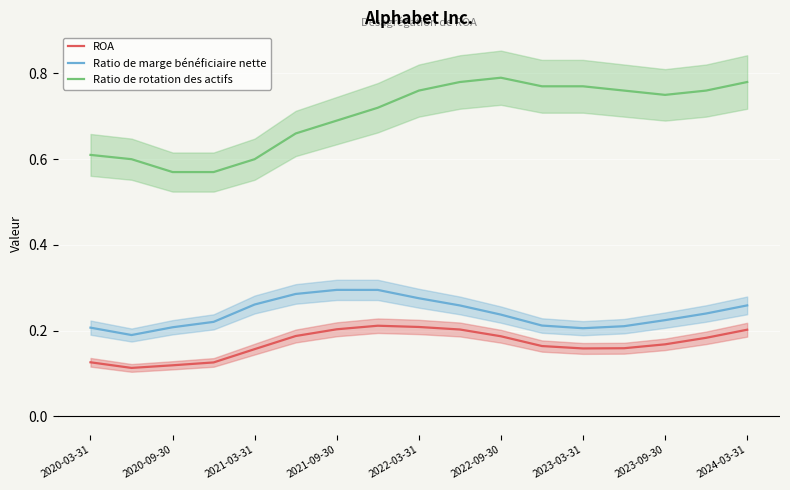

Is the value of ROA at 2021-03-31 greater than the value of Ratio de rotation des actifs at 2020-03-31?

No